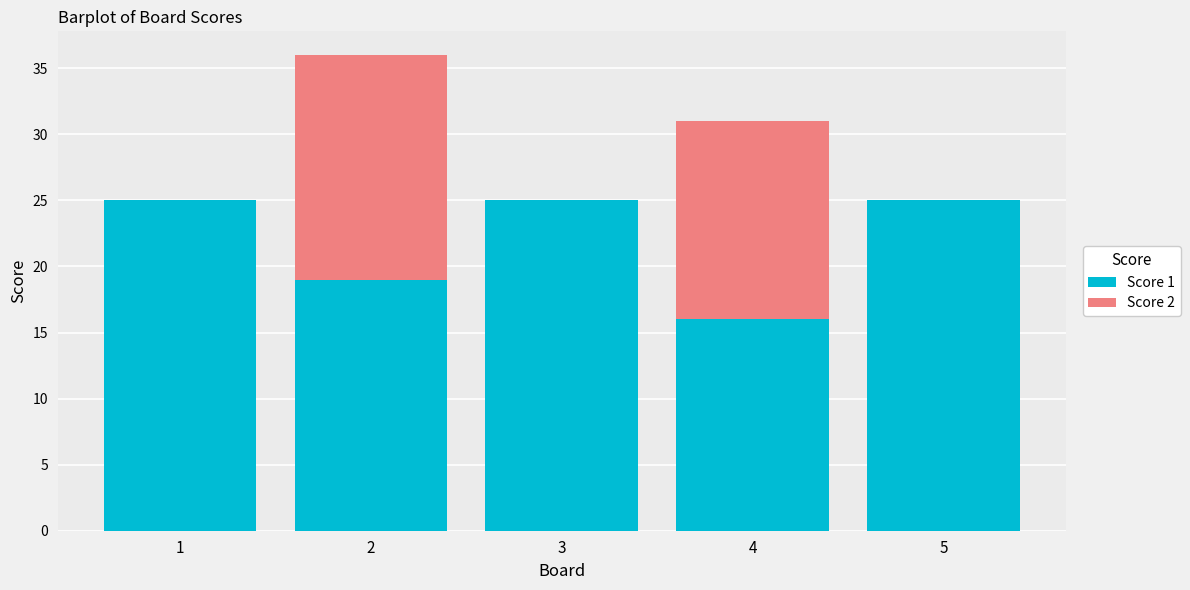

What value does the Score 1 series have at 1?

25